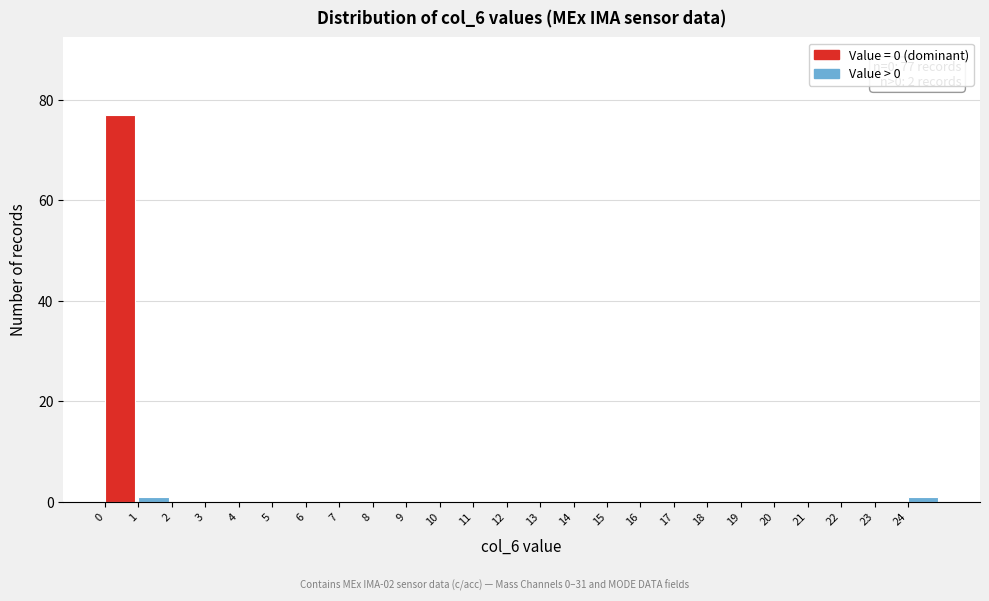

Over which range of the x-axis is the bar tallest?

0 to 1